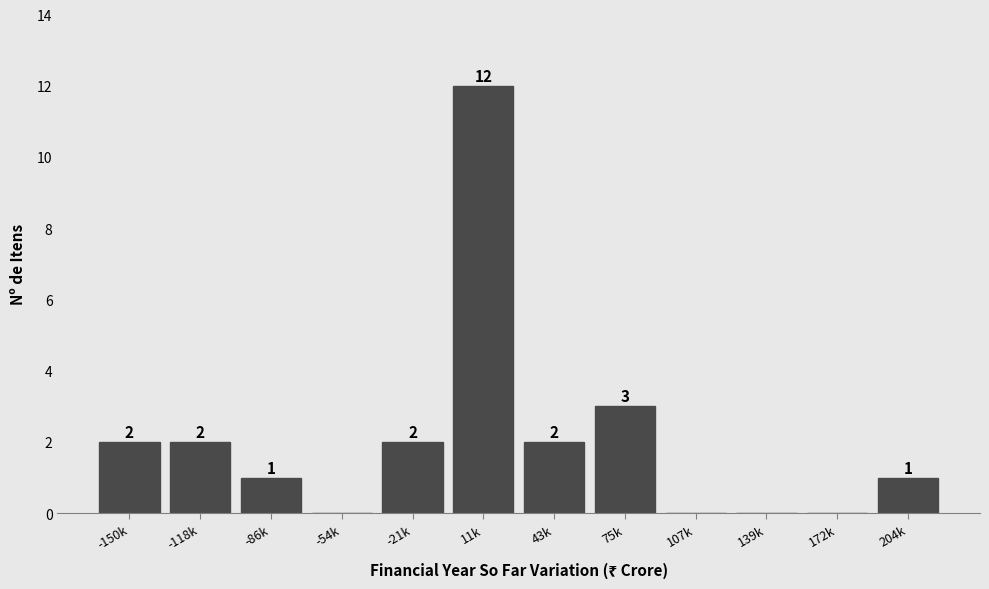

True or false: the data shows 3 at 75k.

True